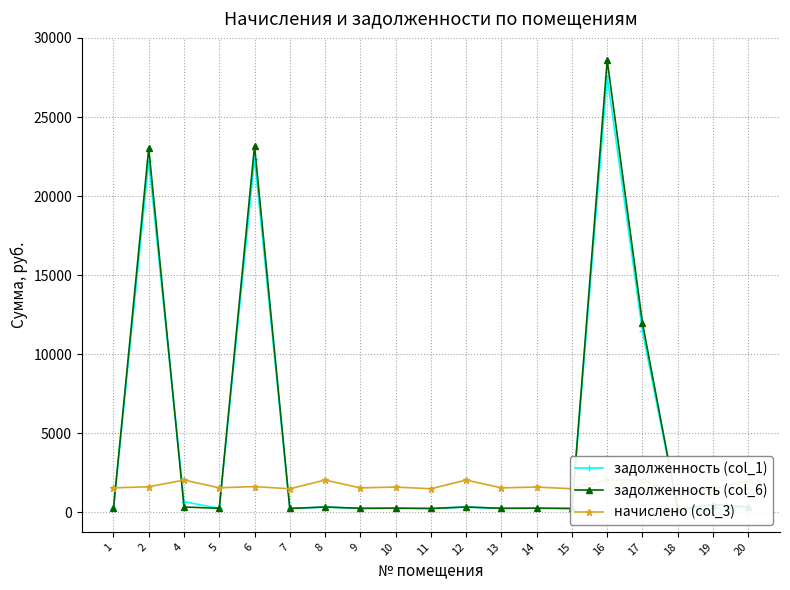

How many lines are shown in the chart?

3